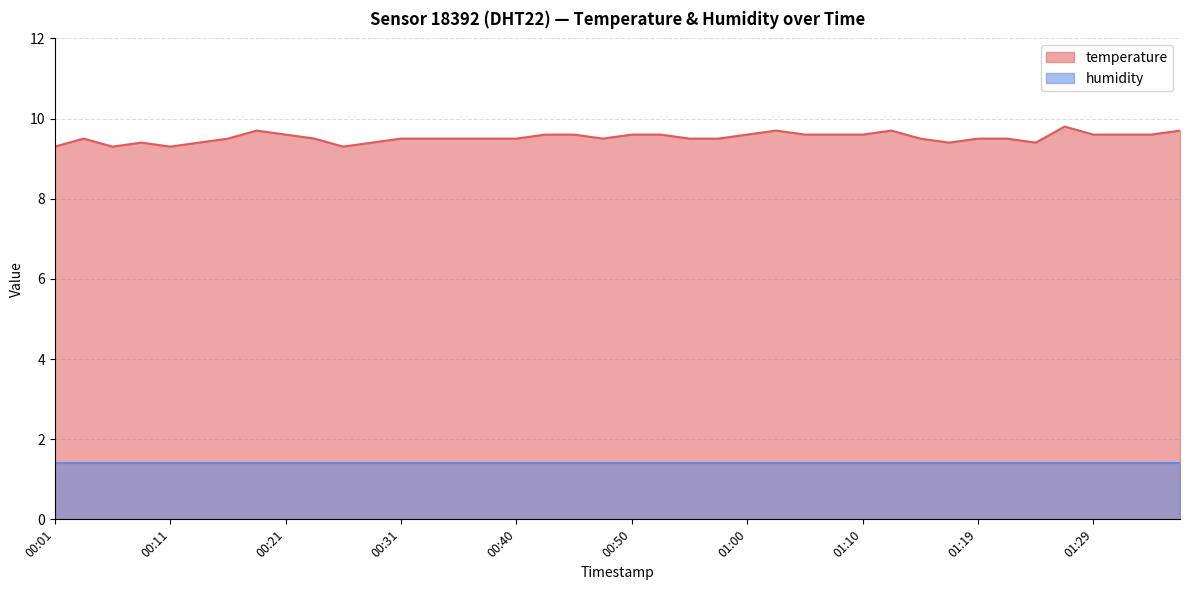

Which label corresponds to the largest value in the chart?

01:27